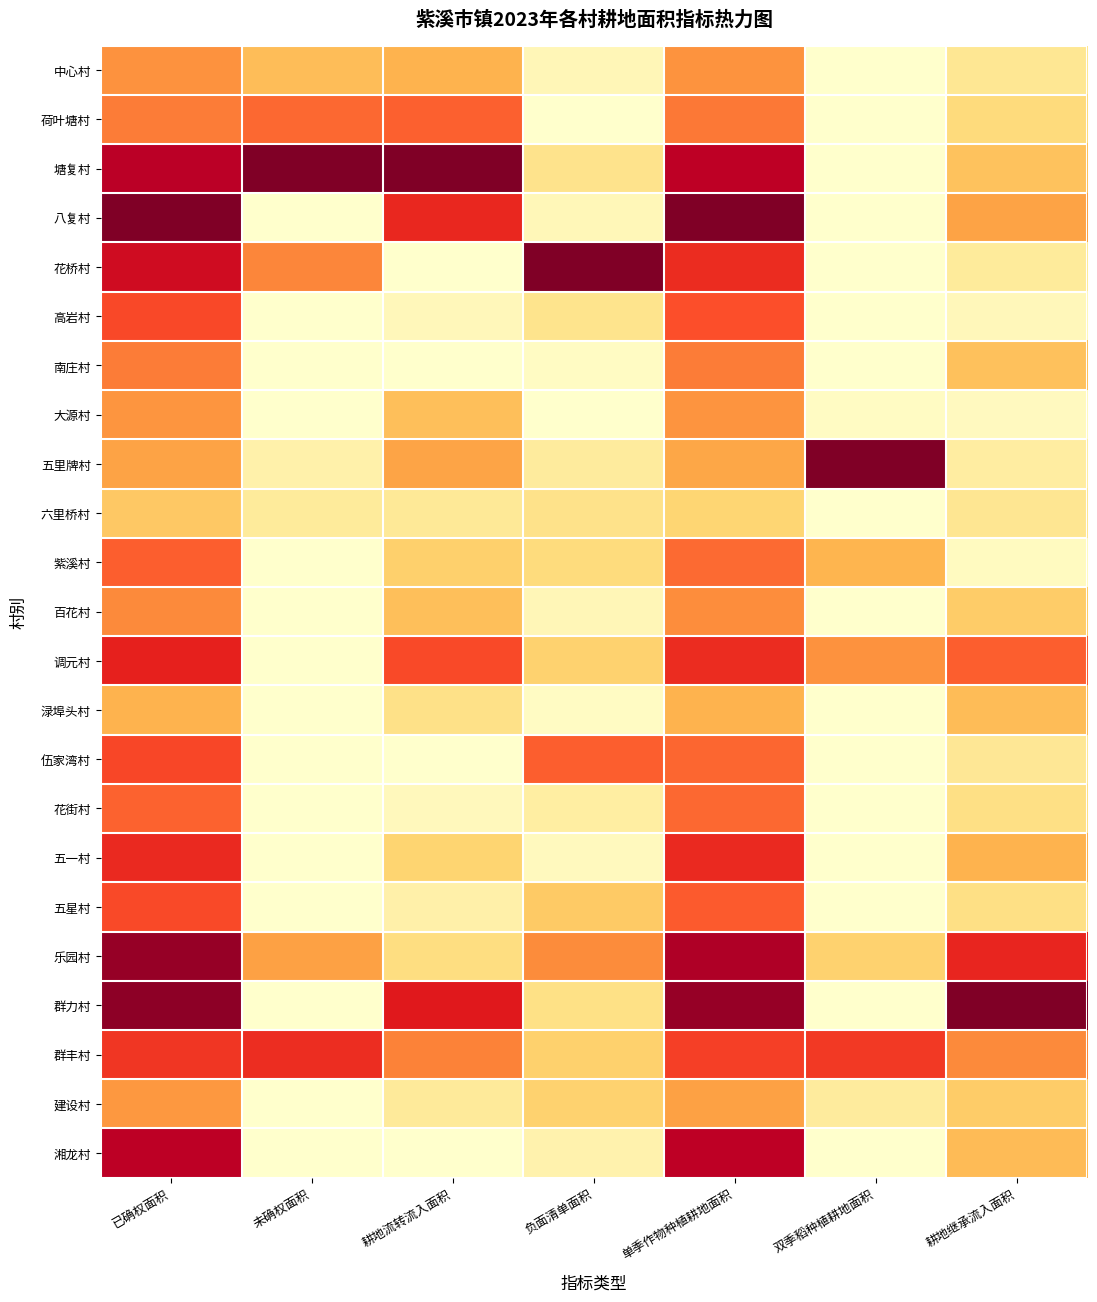

What is the total value across all series at 单季作物种植耕地面积?

14.3